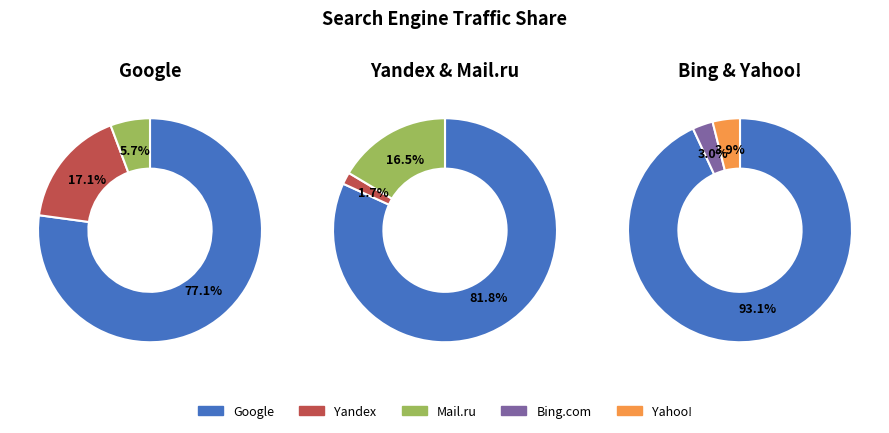

How many slices are in this pie chart?

5